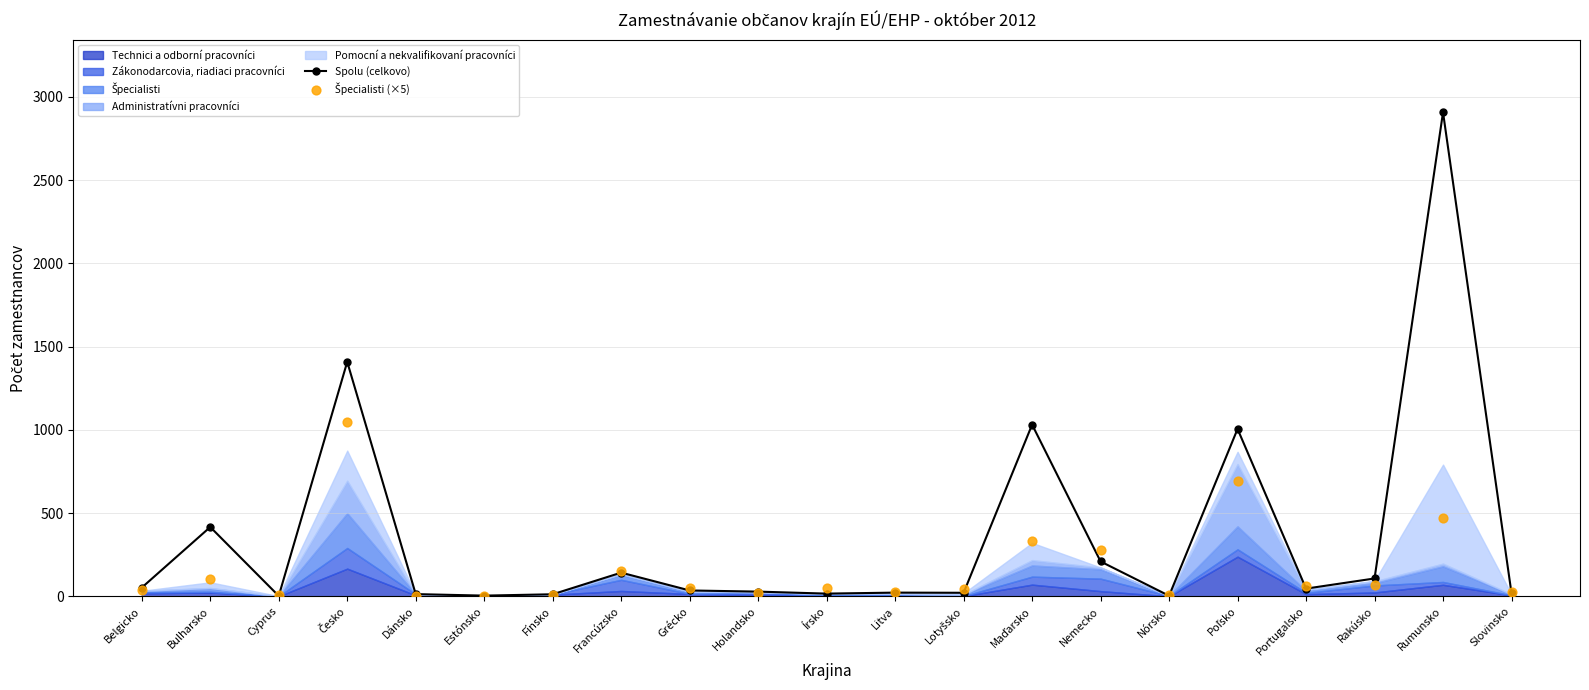

What is the total value across all series at Portugalsko?

106